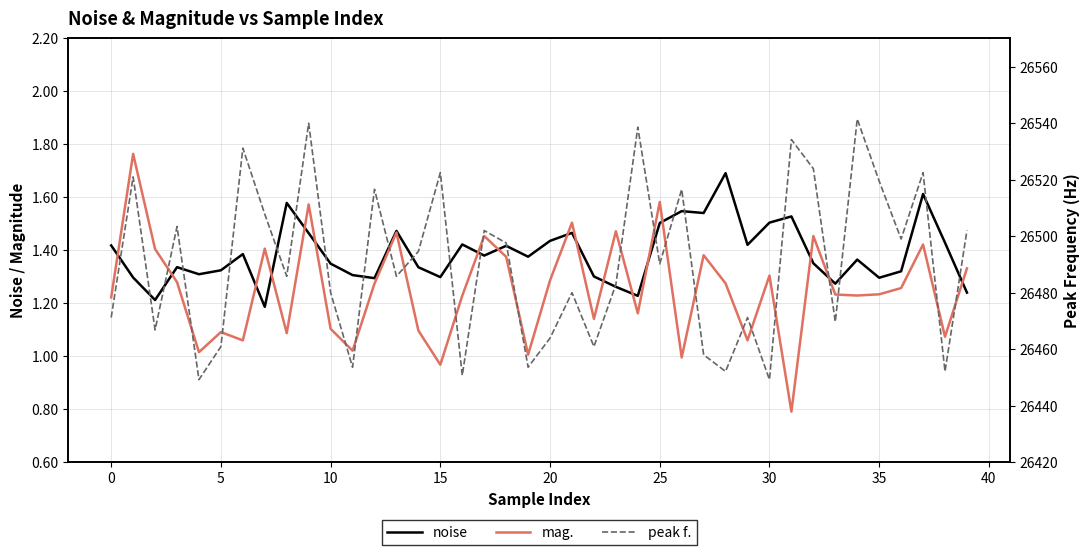

What is the difference between the mag. values at 11 and 38?

0.1